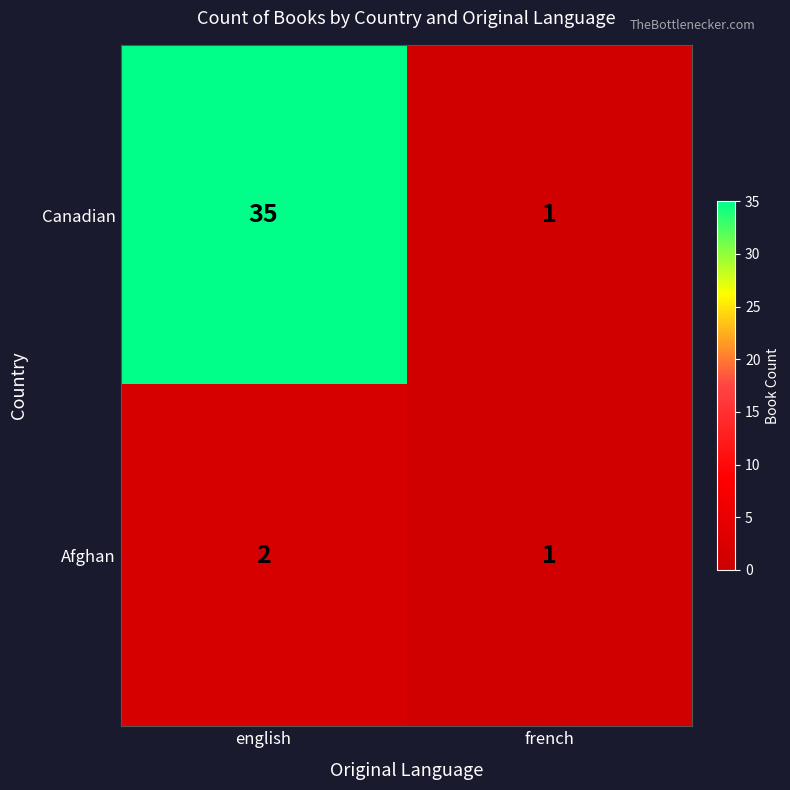

Reading right to left, what are all the values shown in this chart?

Canadian: 1	35
Afghan: 1	2